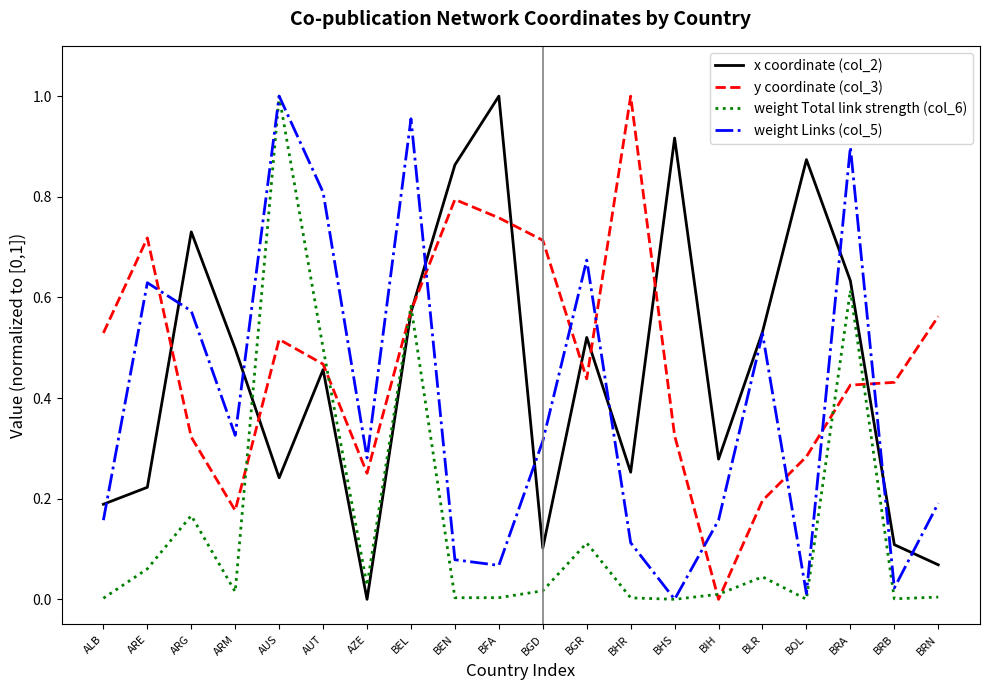

Where is weight Links (col_5) nearest to the value 0?

BHS